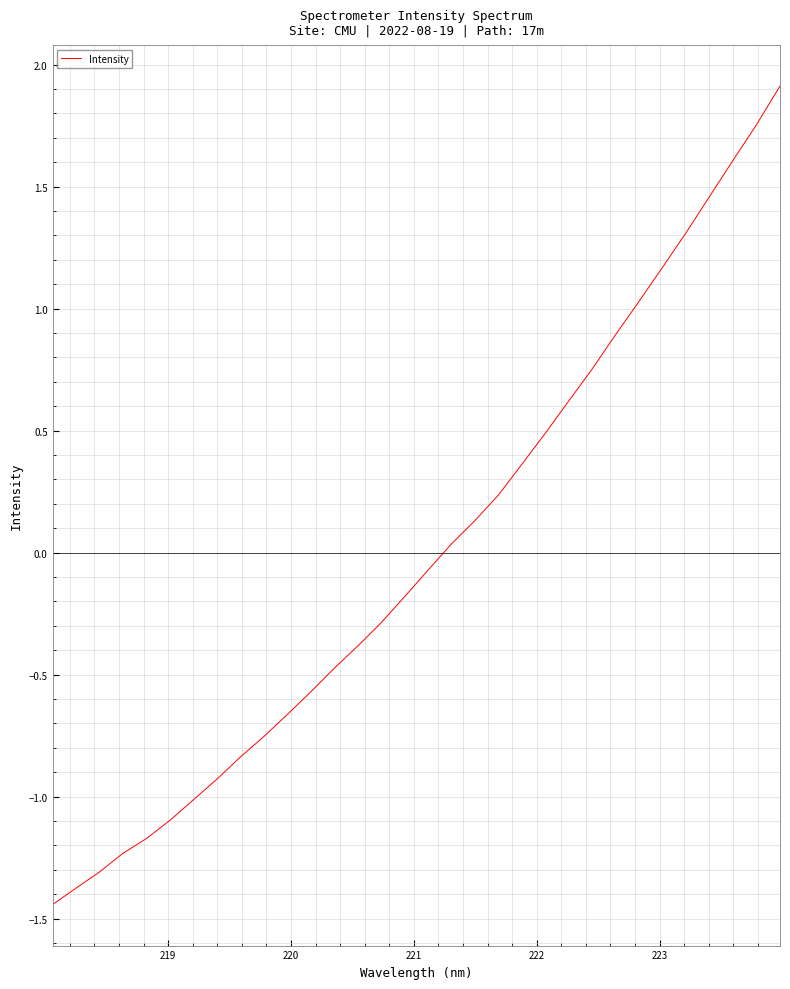

What is the difference between the maximum and minimum values?

3.4